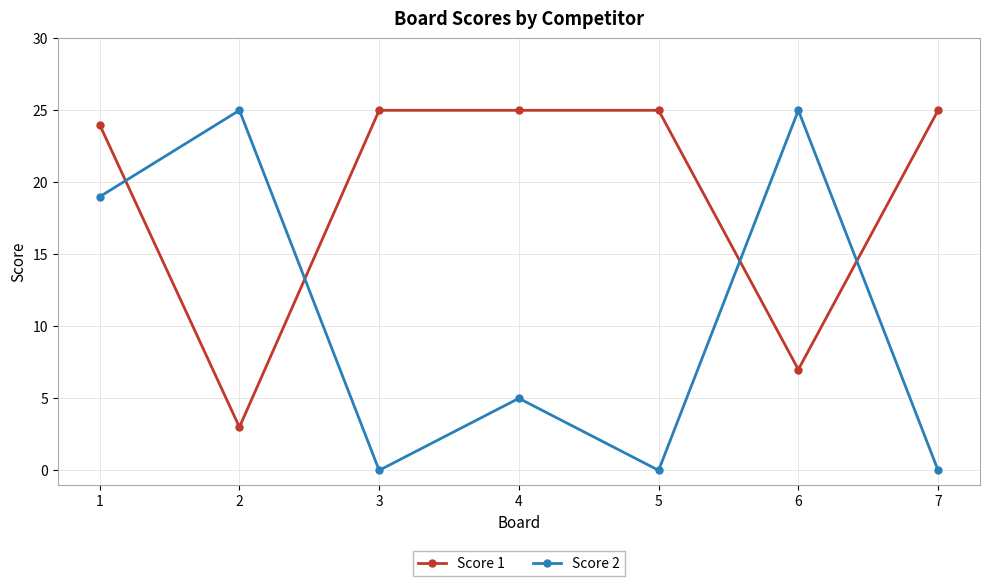

Rank the series at 2 from highest to lowest value.

Score 2, Score 1